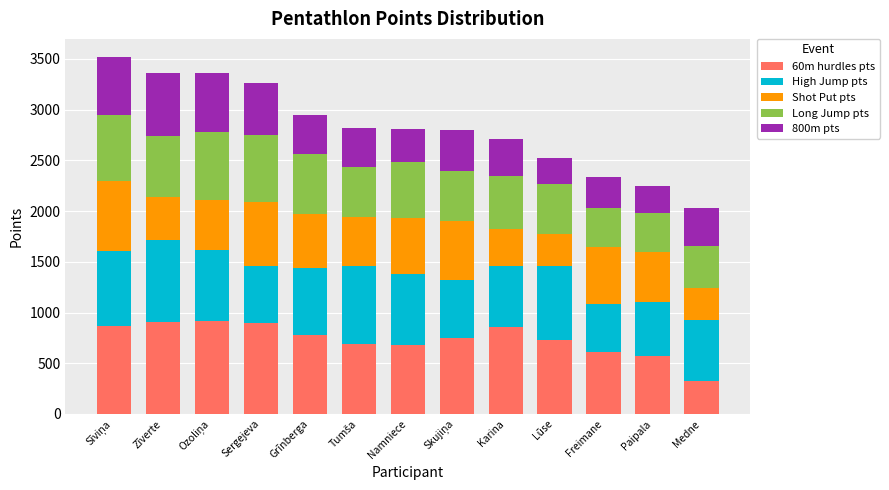

What is the total value across all series at Karina?

2713